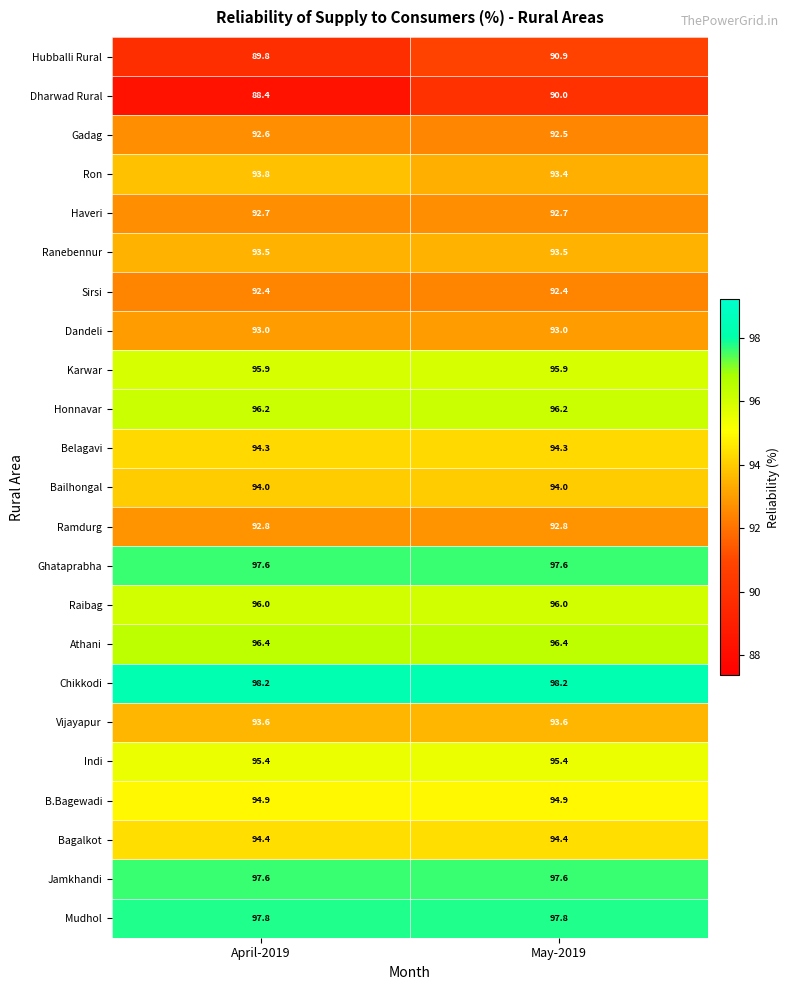

What is the total value across all series at May-2019?

2173.5